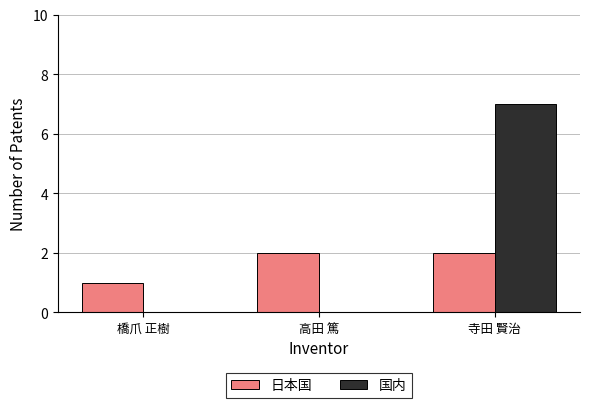

What is the maximum value for 日本国?

2